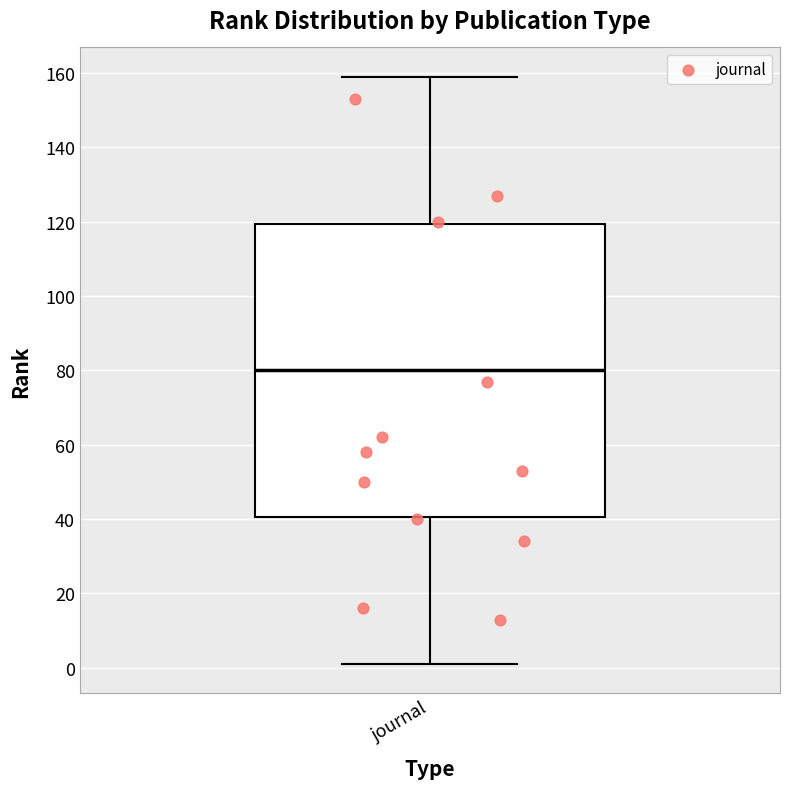

Where does the lower whisker of the box for journal end on the y-axis? The values are not printed on the chart, so give them approximately, as read against the axis.

2